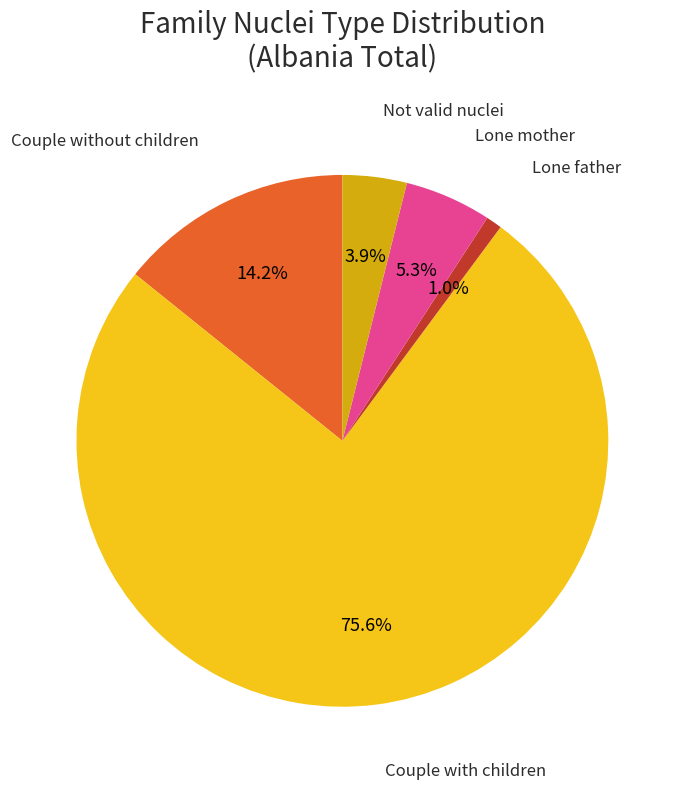

Does Lone mother account for over 50% of the chart?

No